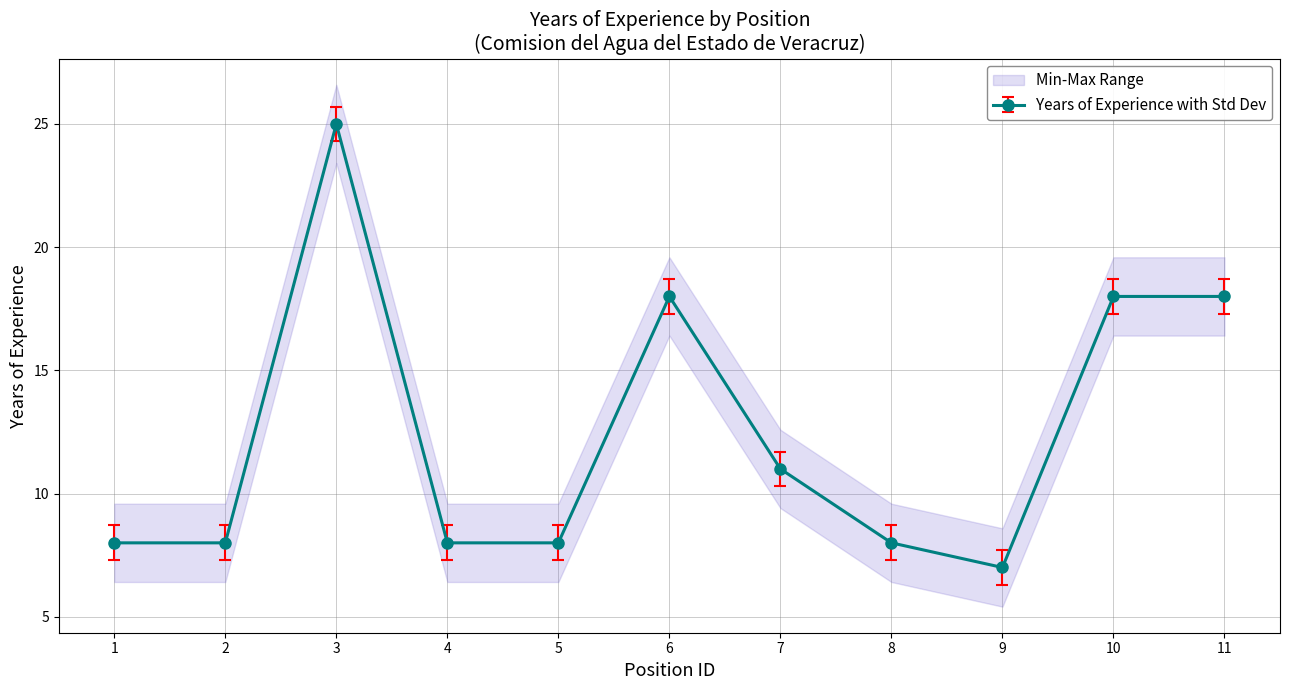

What is the value of the 5th point from the left?

8